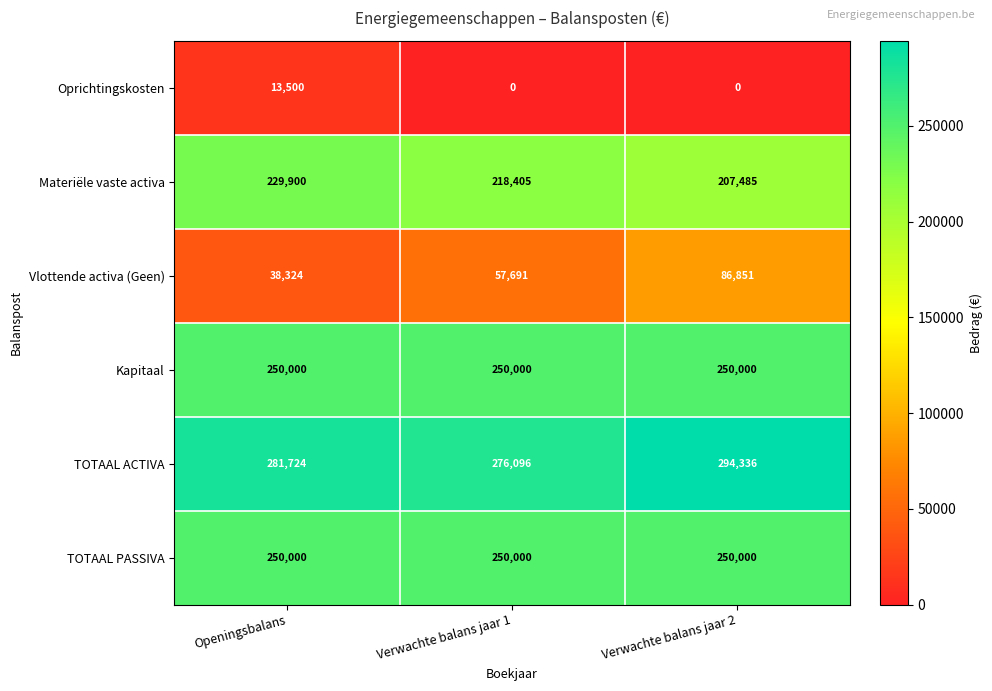

Rank the categories by Vlottende activa (Geen) value from highest to lowest.

Verwachte balans jaar 2, Verwachte balans jaar 1, Openingsbalans